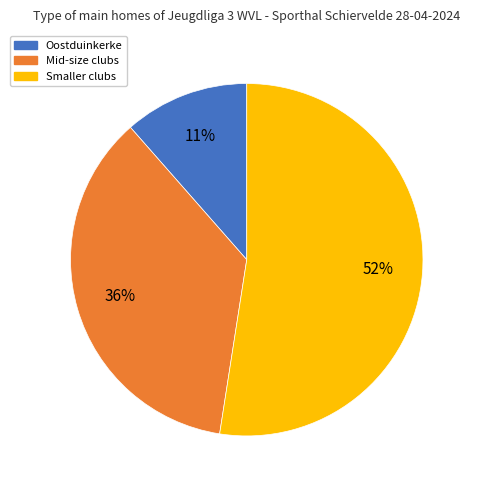

To the nearest percent, what is the difference between the largest and smallest slice percentages?

41%